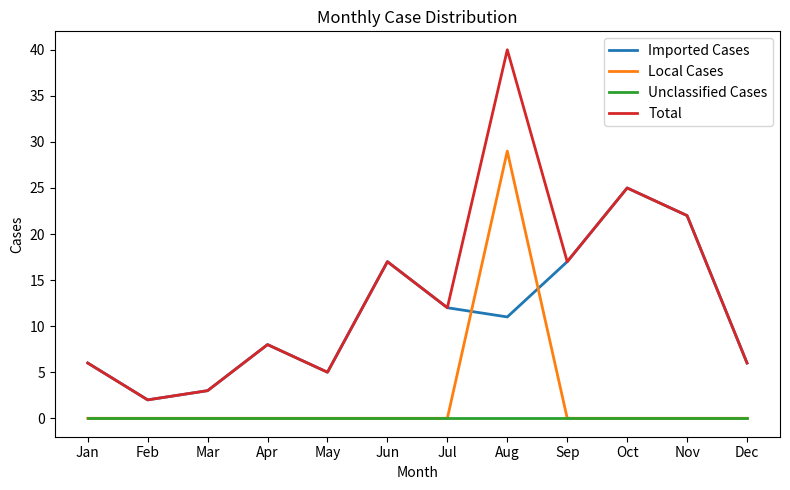

What is the sum of the Total values at Aug and May?

45